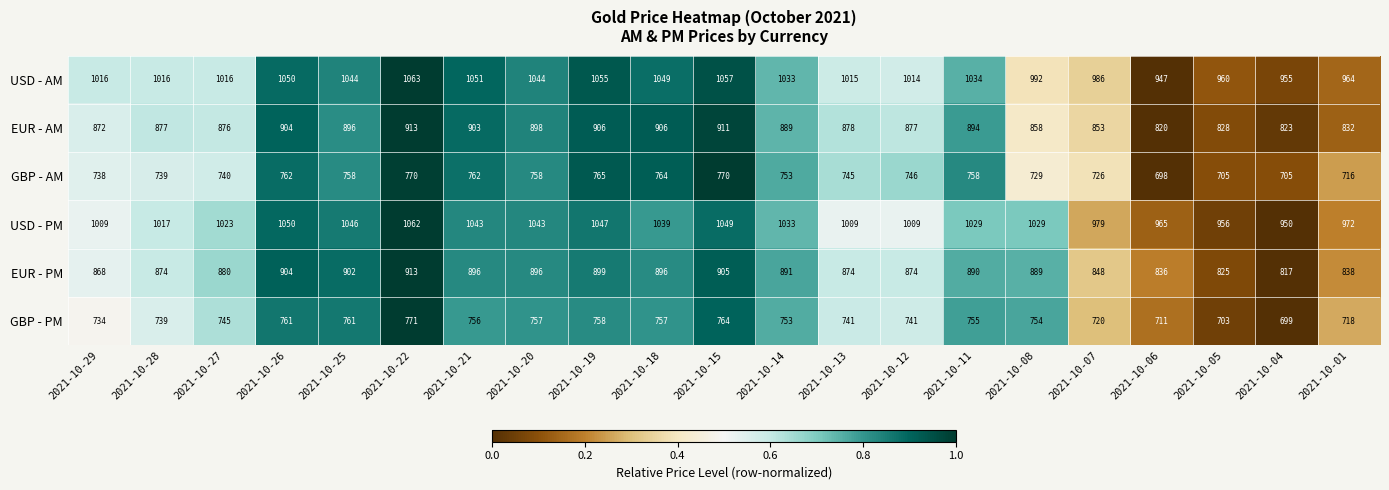

What is the sum of the EUR - AM values at 2021-10-06 and 2021-10-14?

1709